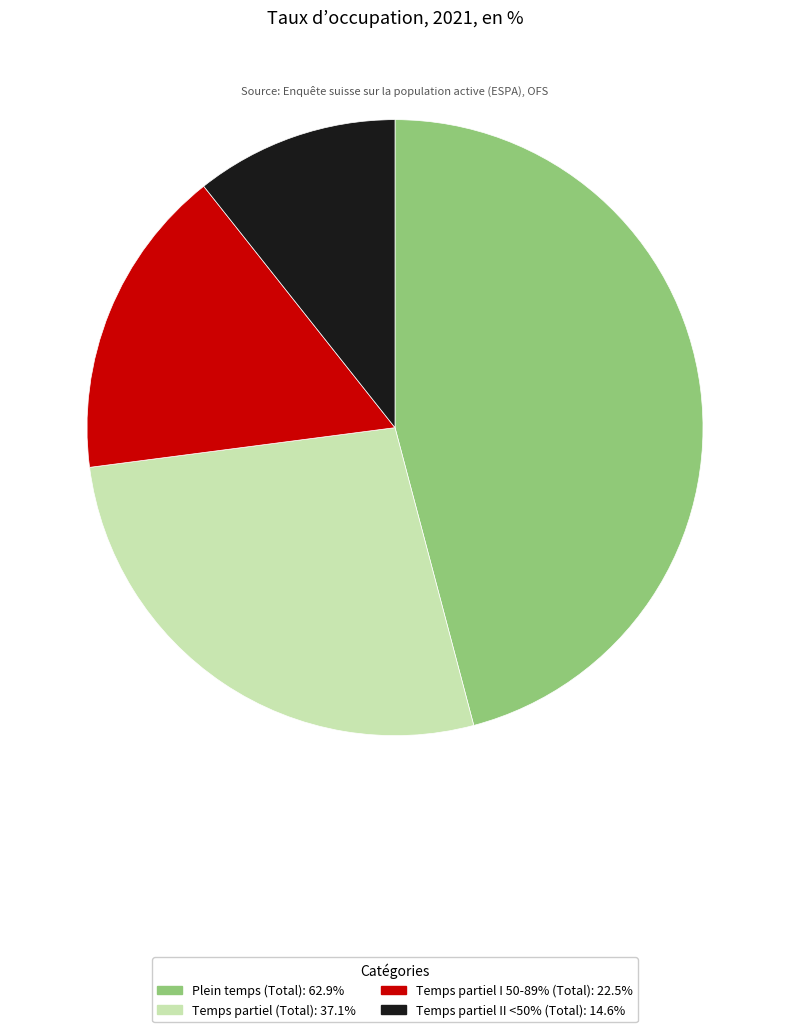

Is there any slice that represents more than half of the pie?

No